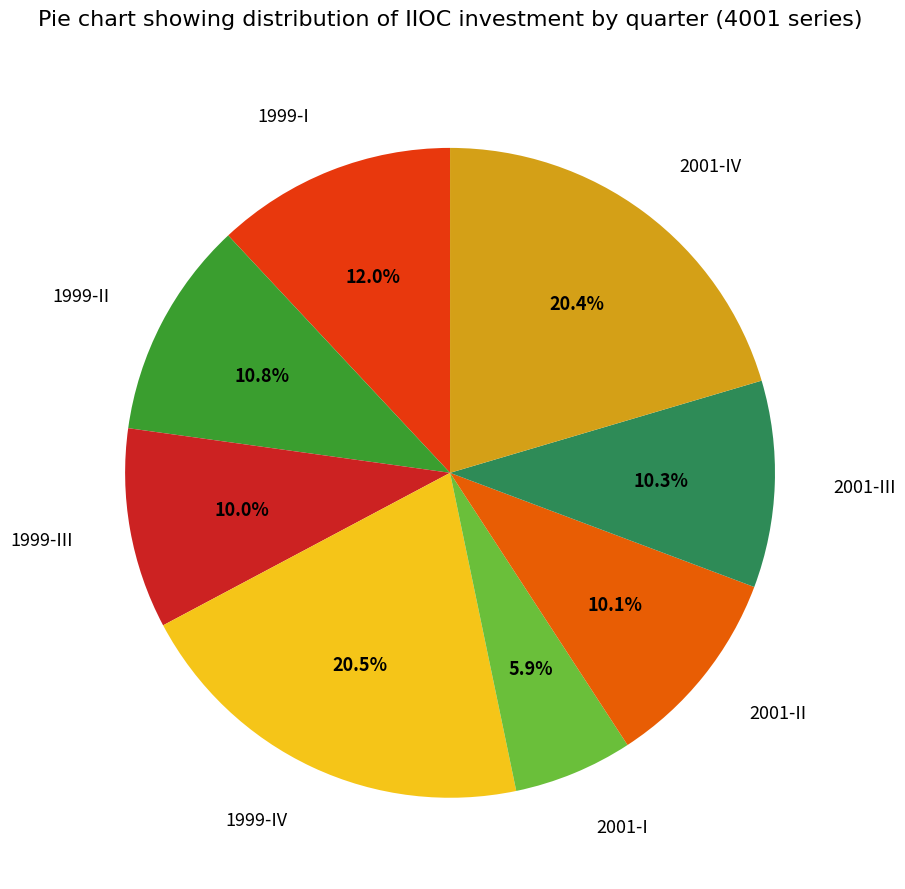

Combined, do 2001-I and 2001-IV account for over 50%?

No